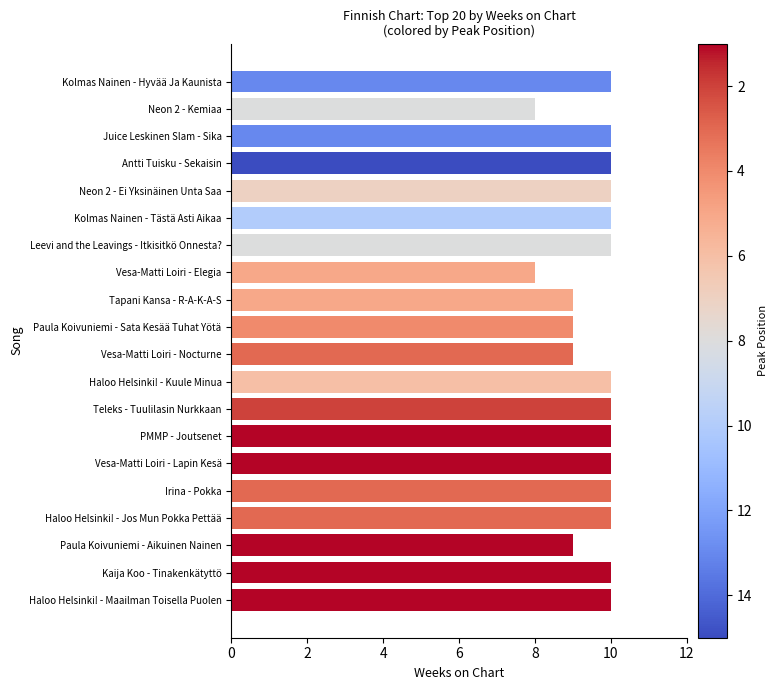

Count the values in the range 9 to 10.

18